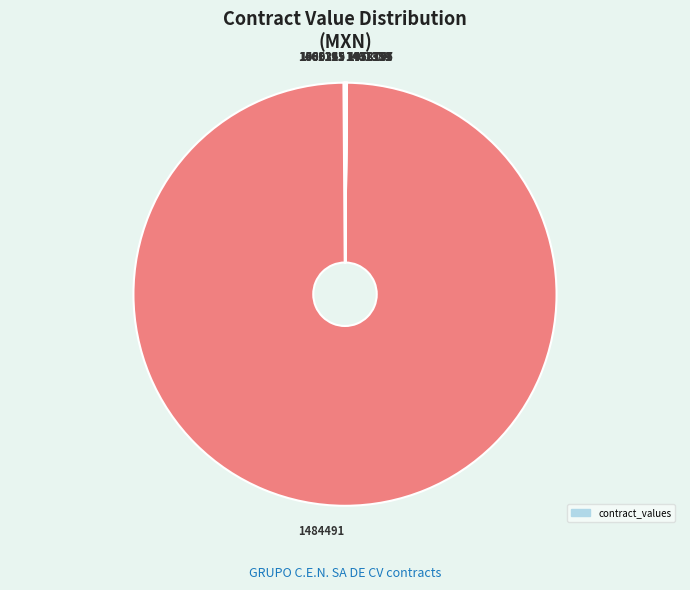

What is the largest slice in the pie chart?

1484491